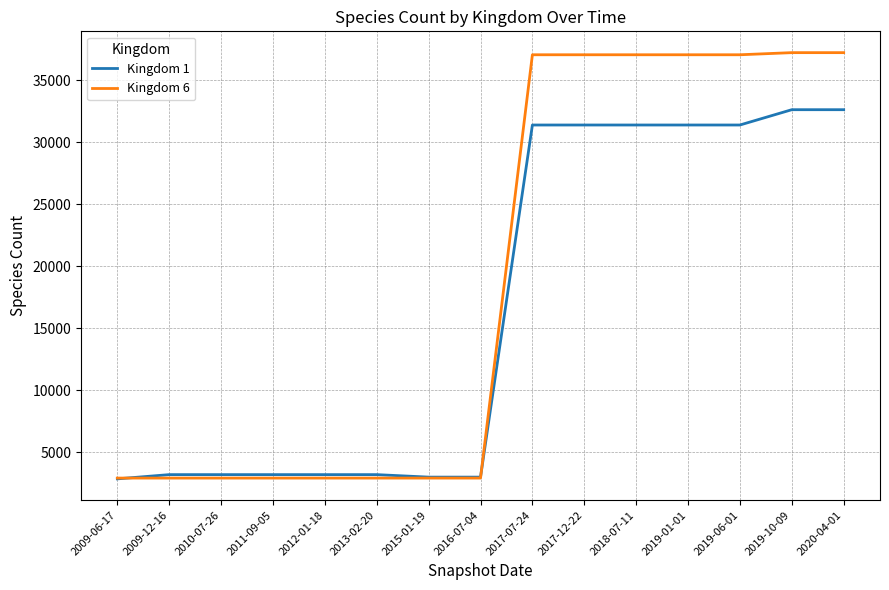

Does the chart display data point markers on the line(s)?

No